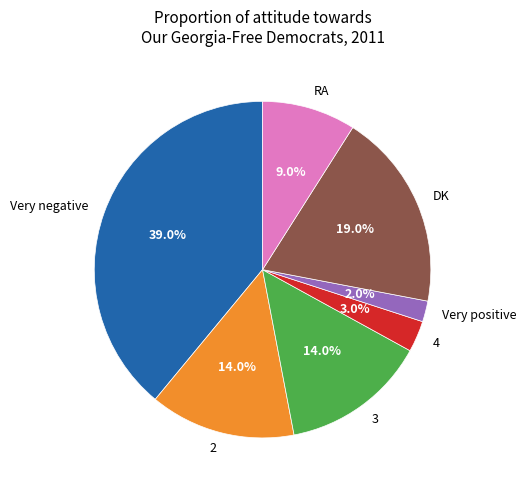

Which has a higher value, 2 or RA?

2